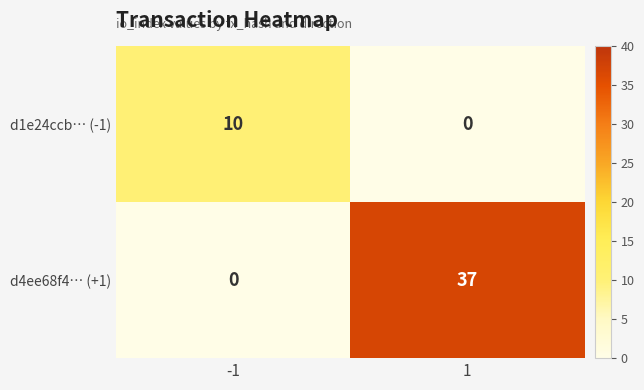

What is the difference between the maximum and minimum values in the d4ee68f4… (+1) series?

37